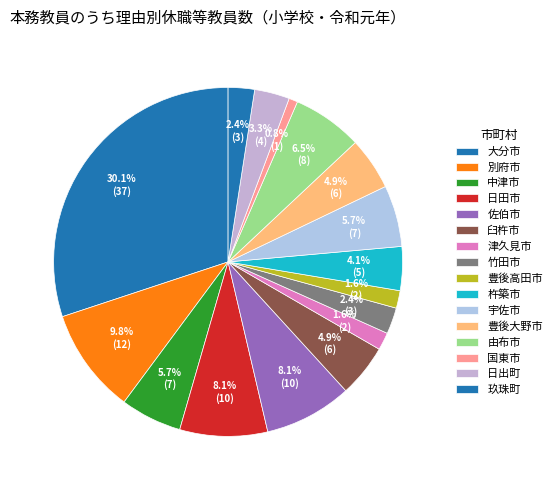

Is 別府市 the majority of the pie?

No